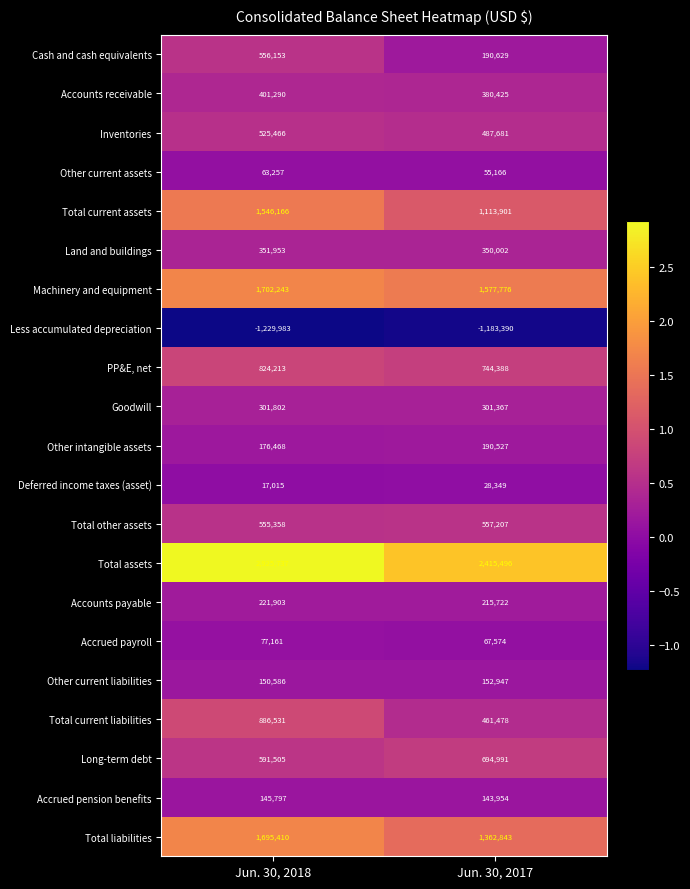

What is the smallest value displayed?

-1229983